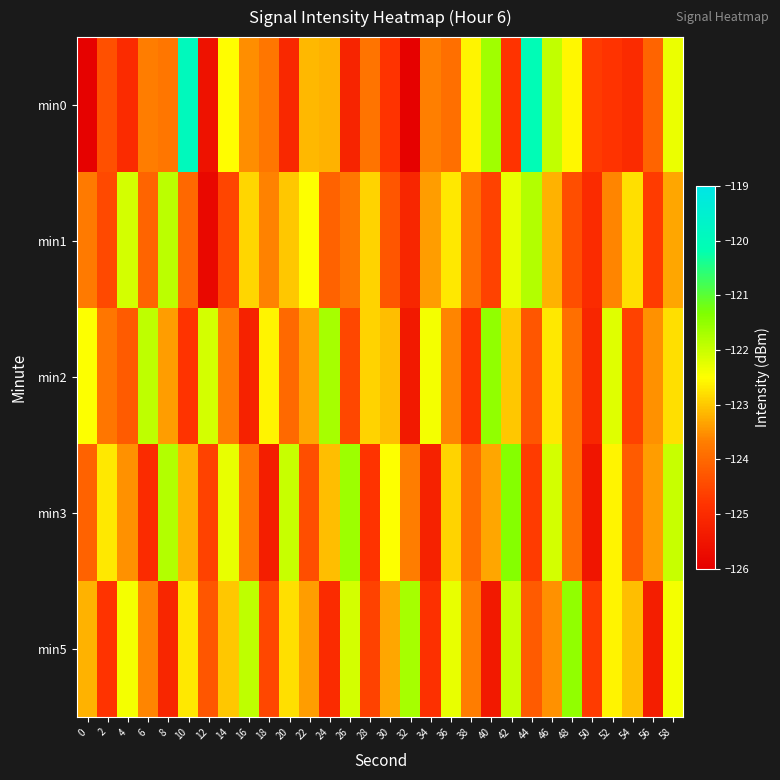

Reading left to right, what are all the values shown in this chart?

min0: 0=-125.9	2=-124.4	4=-125.0	6=-123.7	8=-123.8	10=-119.9	12=-125.6	14=-122.5	16=-123.5	18=-123.8	20=-125.1	22=-123.1	24=-123.2	26=-125.2	28=-123.8	30=-124.8	32=-126.0	34=-123.7	36=-123.9	38=-122.6	40=-121.7	42=-124.8	44=-120.1	46=-121.9	48=-122.6	50=-124.7	52=-124.8	54=-125.0	56=-124.1	58=-122.3
min1: 0=-123.7	2=-124.5	4=-122.1	6=-124.1	8=-121.9	10=-124.0	12=-125.8	14=-124.5	16=-122.9	18=-123.6	20=-123.0	22=-122.5	24=-124.1	26=-123.8	28=-122.9	30=-124.3	32=-125.1	34=-123.4	36=-122.7	38=-123.9	40=-124.6	42=-122.3	44=-121.8	46=-123.2	48=-124.4	50=-125.0	52=-123.6	54=-122.8	56=-124.7	58=-123.3
min2: 0=-122.5	2=-123.8	4=-124.2	6=-121.9	8=-123.4	10=-124.8	12=-122.1	14=-123.7	16=-125.2	18=-122.6	20=-124.0	22=-123.3	24=-121.7	26=-124.5	28=-122.9	30=-123.1	32=-125.4	34=-122.4	36=-123.6	38=-124.9	40=-121.5	42=-123.0	44=-124.3	46=-122.7	48=-123.9	50=-125.1	52=-122.2	54=-124.6	56=-123.5	58=-122.8
min3: 0=-124.1	2=-122.7	4=-123.5	6=-125.0	8=-121.8	10=-123.2	12=-124.6	14=-122.3	16=-123.8	18=-125.3	20=-122.0	22=-124.4	24=-123.1	26=-121.6	28=-124.8	30=-122.5	32=-123.7	34=-125.2	36=-122.9	38=-124.0	40=-123.3	42=-121.4	44=-124.7	46=-122.1	48=-123.9	50=-125.5	52=-122.6	54=-124.2	56=-123.4	58=-122.0
min5: 0=-123.2	2=-124.8	4=-122.4	6=-123.6	8=-125.1	10=-122.7	12=-124.3	14=-123.0	16=-121.9	18=-124.5	20=-122.8	22=-123.4	24=-125.0	26=-122.1	28=-124.6	30=-123.3	32=-121.7	34=-124.9	36=-122.3	38=-123.7	40=-125.4	42=-122.0	44=-124.2	46=-123.5	48=-121.5	50=-124.7	52=-122.6	54=-123.1	56=-125.3	58=-122.4